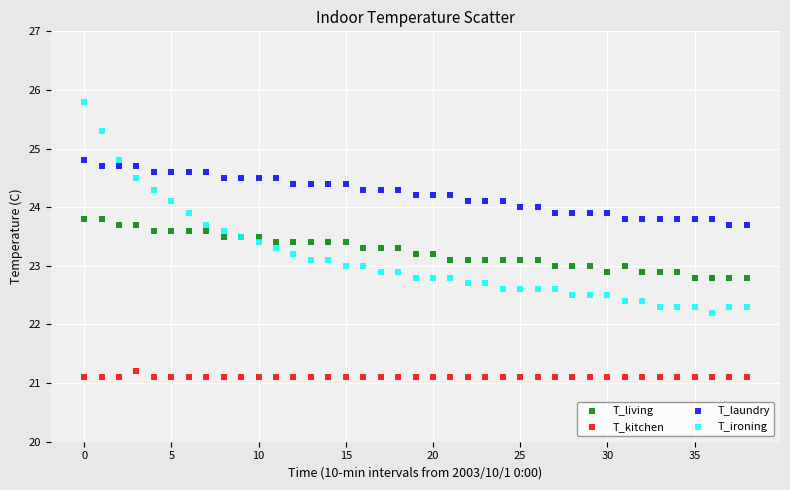

Which series reaches the maximum Y coordinate?

T_ironing